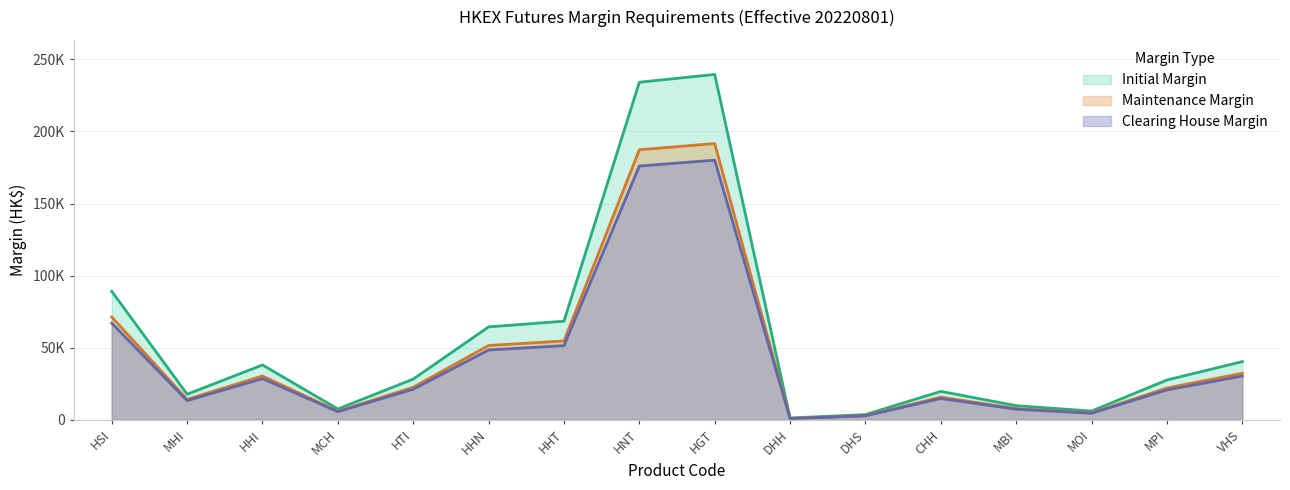

What is the value of the clearing point at the 9th from the left?

180050